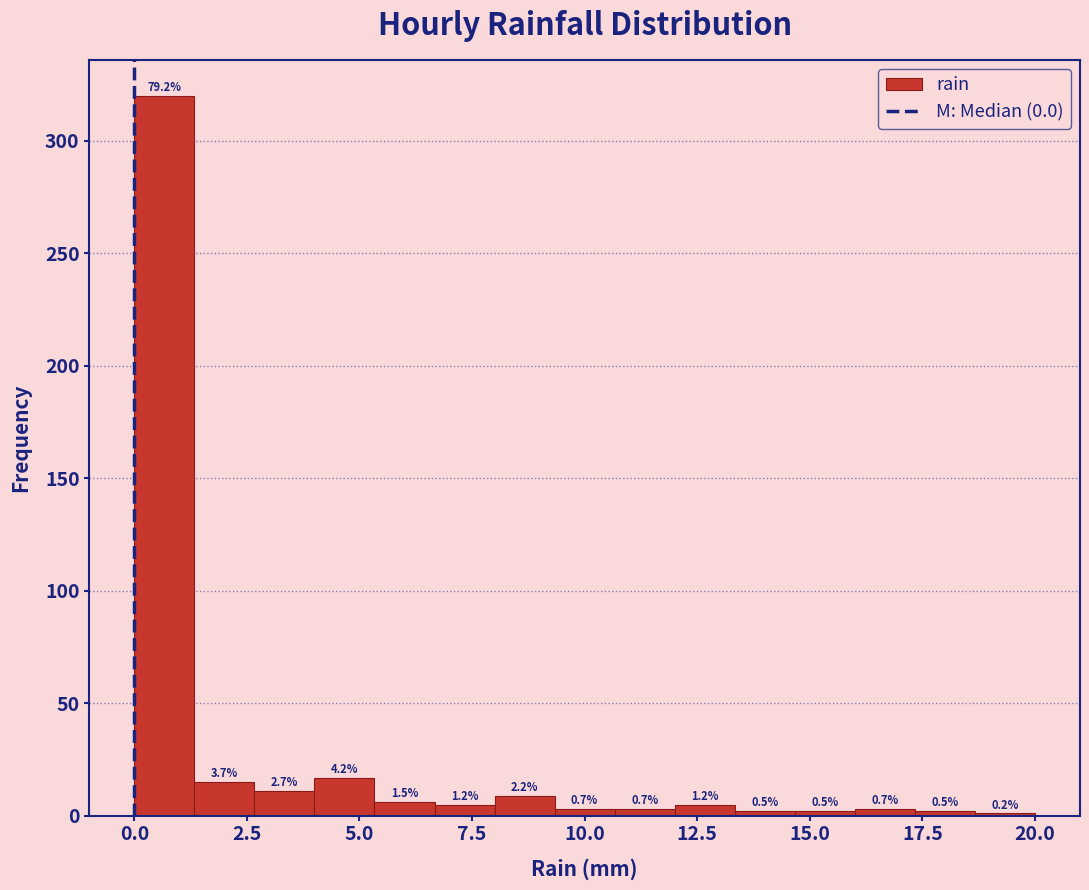

Around what value on the x-axis is the tallest bar? Give the approximate position of its centre, as read against the axis.

0.5